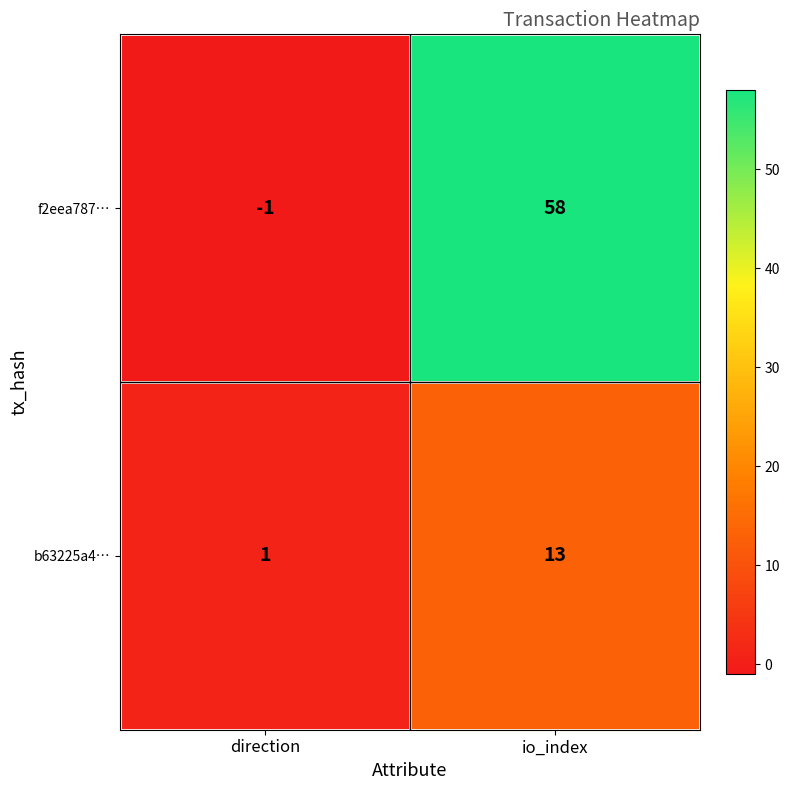

Which series has the largest total across all categories?

f2eea787…